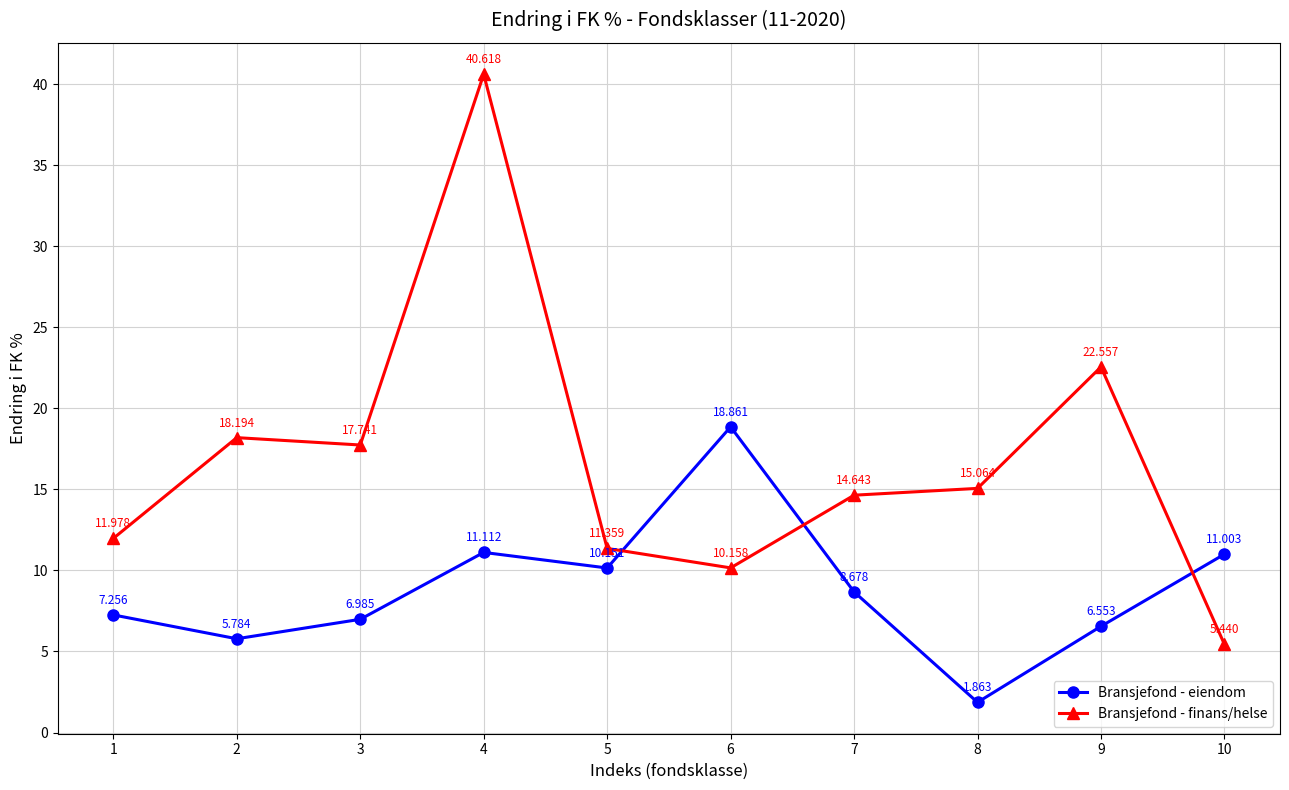

Which series has the largest range (max minus min)?

Bransjefond - finans/helse